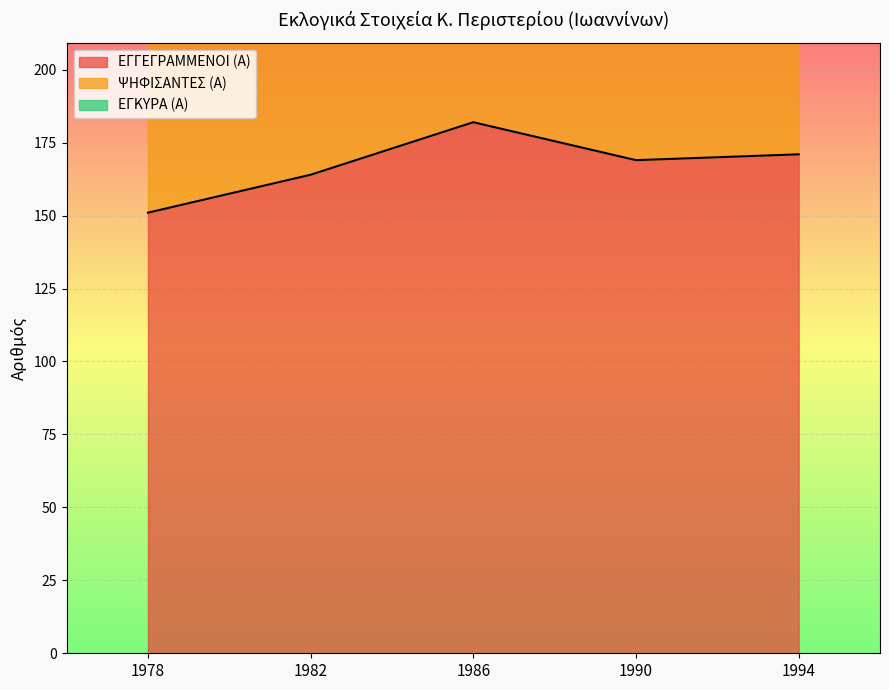

True or false: ΕΓΓΕΓΡΑΜΜΕΝΟΙ (Α) has a value of 164 at 1982.

True